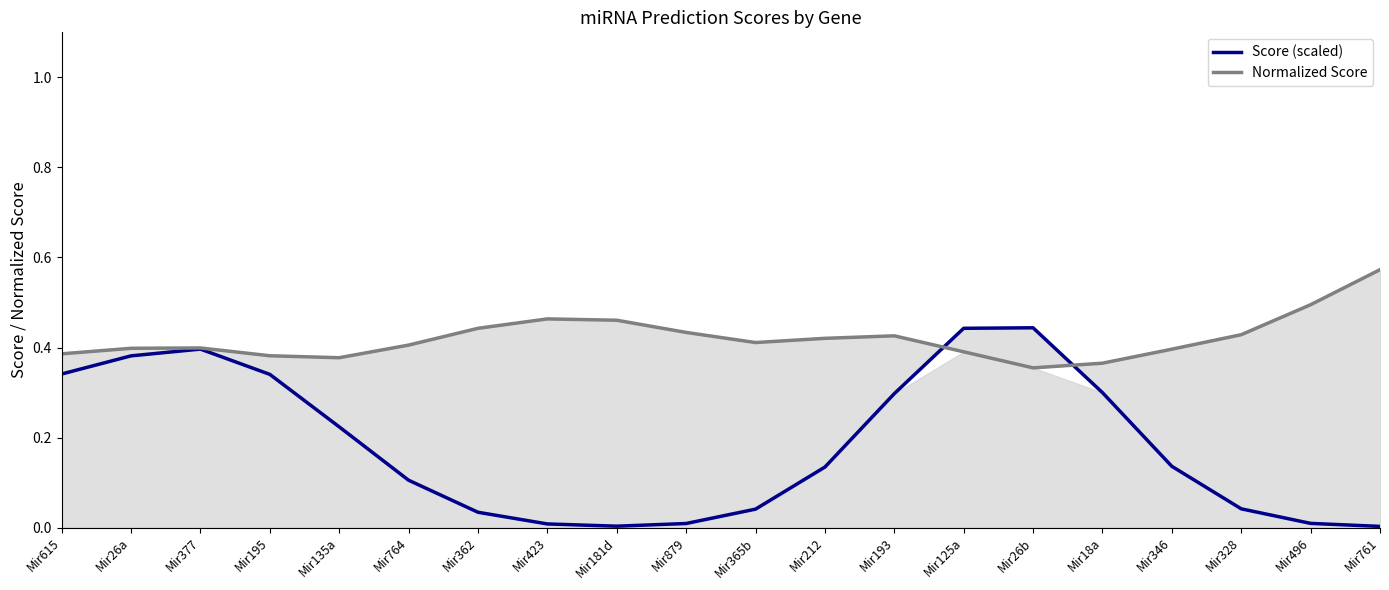

List the series in order of their peak value, highest first.

Normalized Score, Score (scaled)